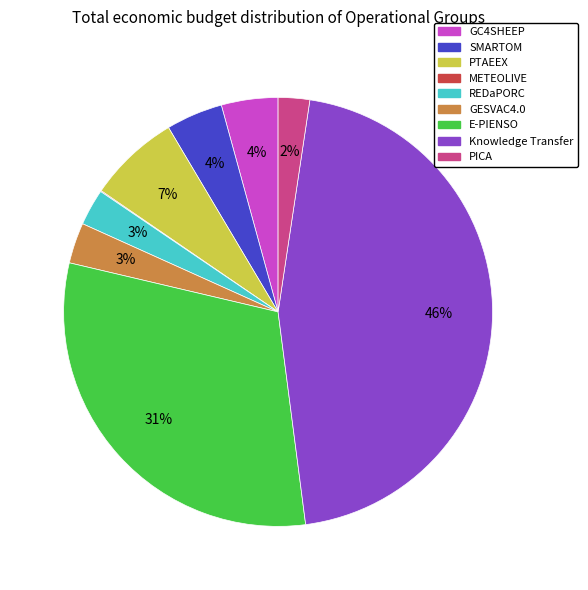

The Knowledge Transfer slice represents 52% of the pie. True or false?

False